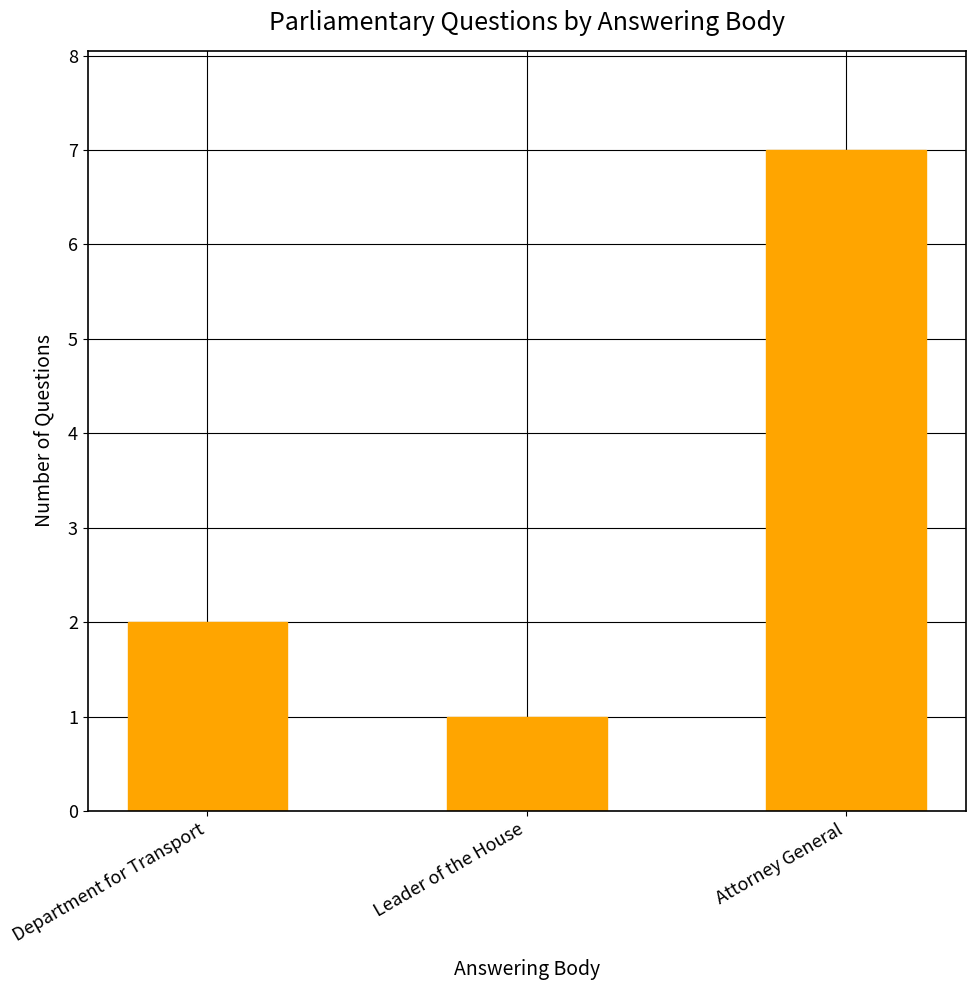

How many values are below 2?

1